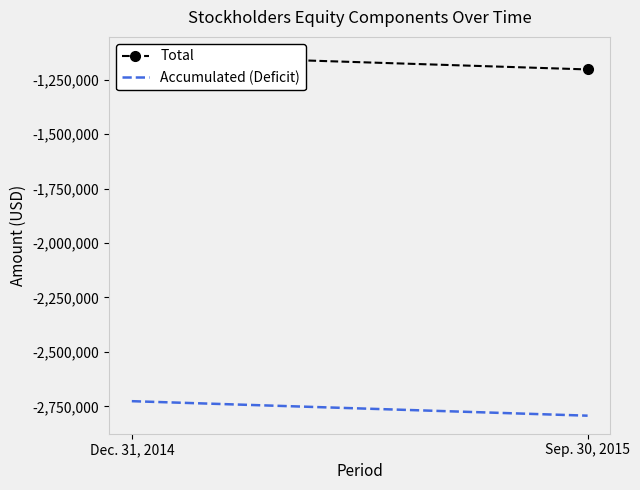

At Dec. 31, 2014, list the series in order from largest to smallest.

Total, Accumulated (Deficit)